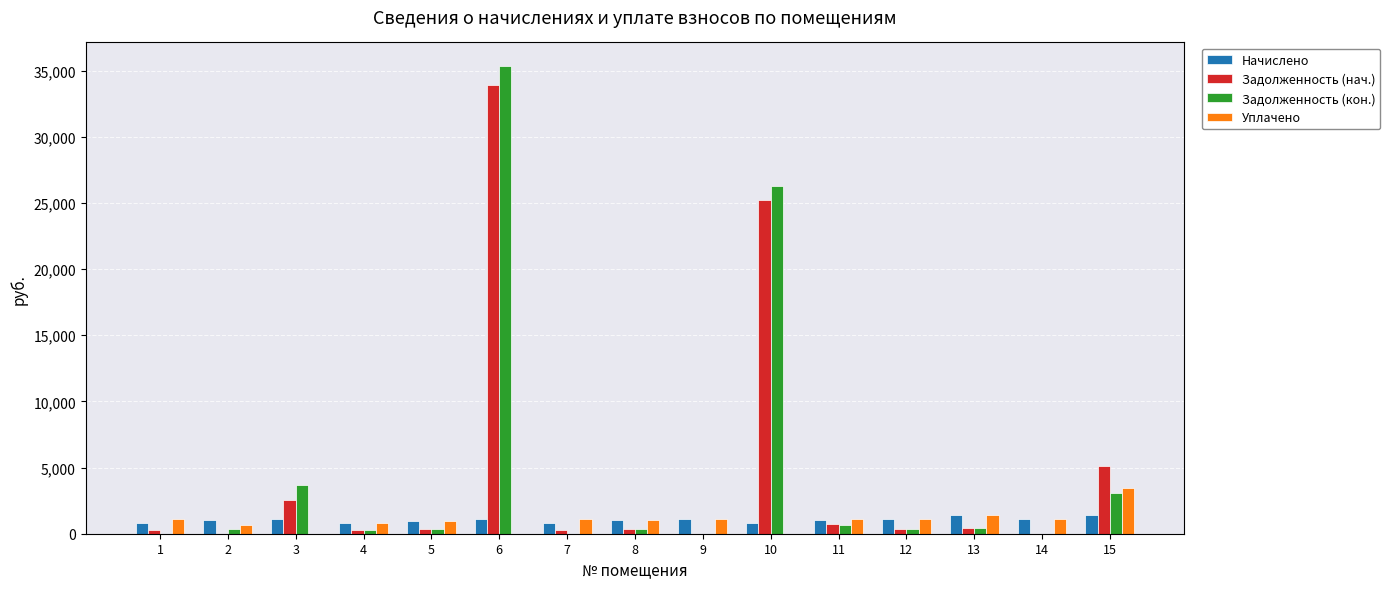

Between 4 and 10, which series saw the biggest shift?

Задолженность (кон.)